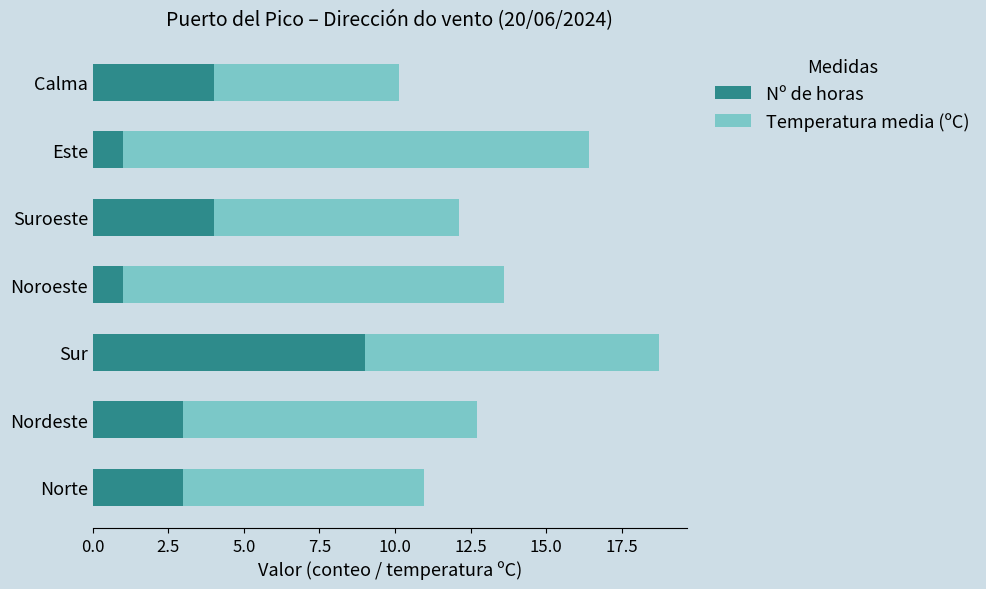

What is the difference between the maximum and minimum values in the Nº de horas series?

8.0